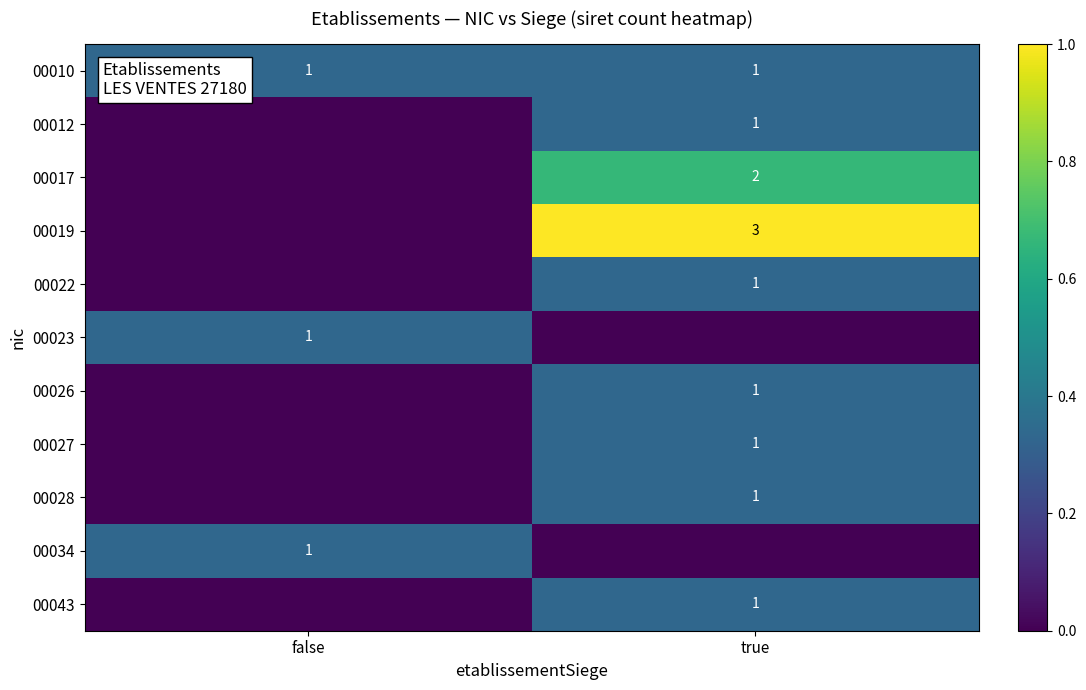

Is it true that 00034 equals 0 at false?

False